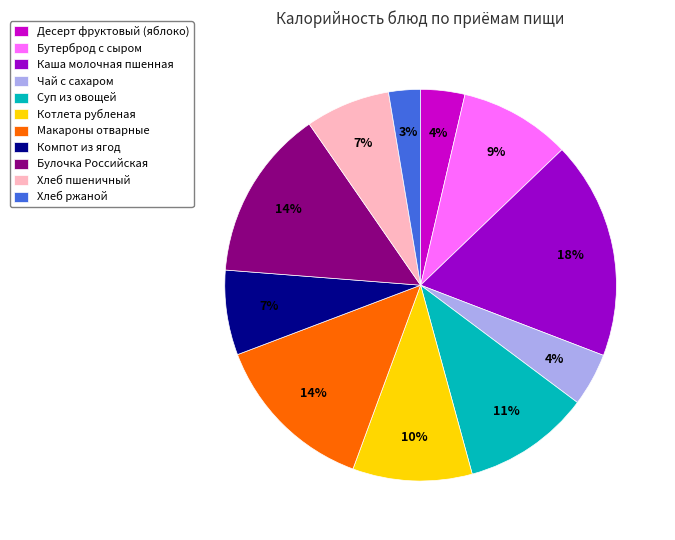

What percentage is the Суп из овощей slice, to the nearest percent?

11%